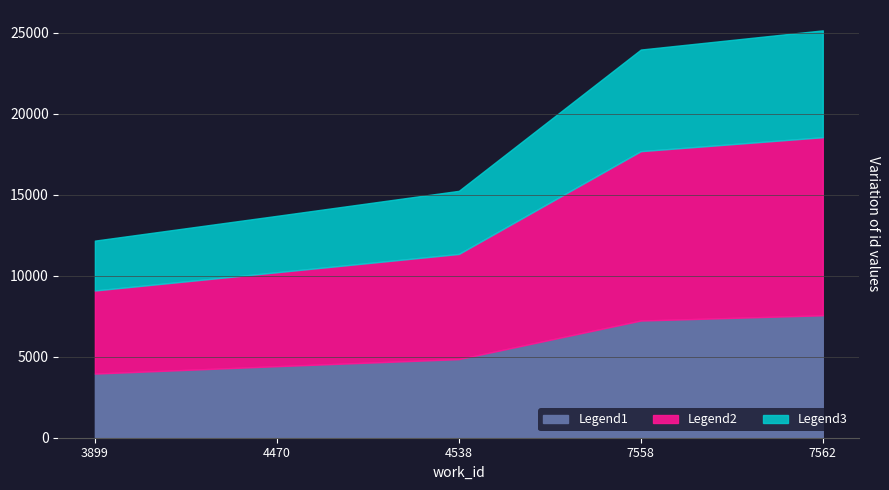

What is the difference between the maximum and minimum values in the Legend1 series?

3600.7